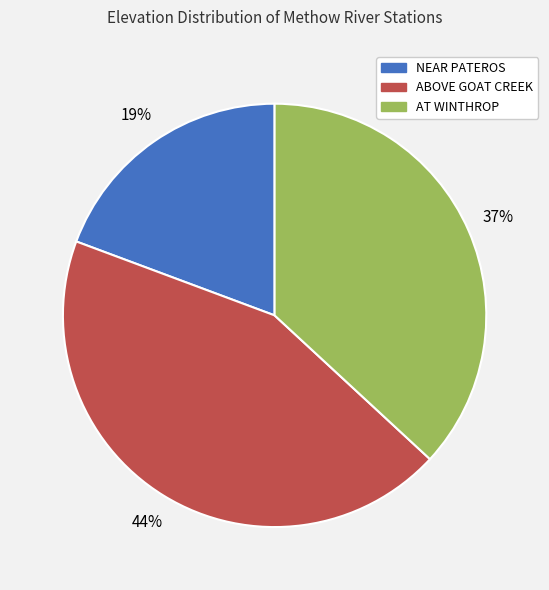

Do ABOVE GOAT CREEK and AT WINTHROP together represent more than half of the pie?

Yes